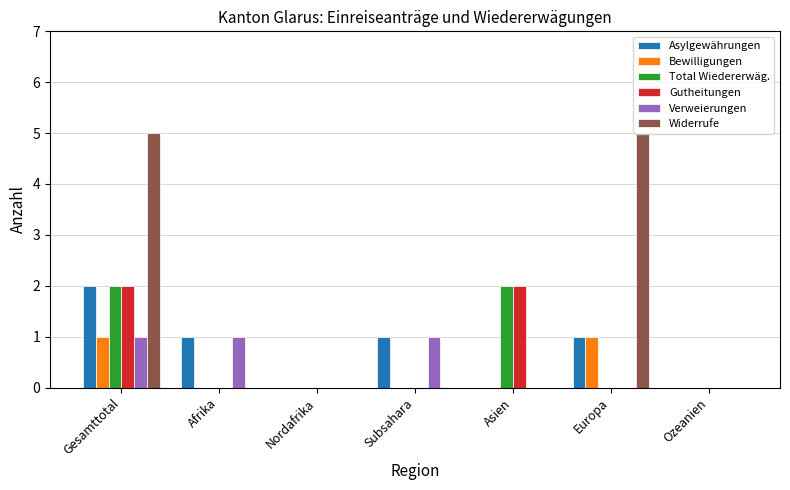

What is the greatest value displayed?

5